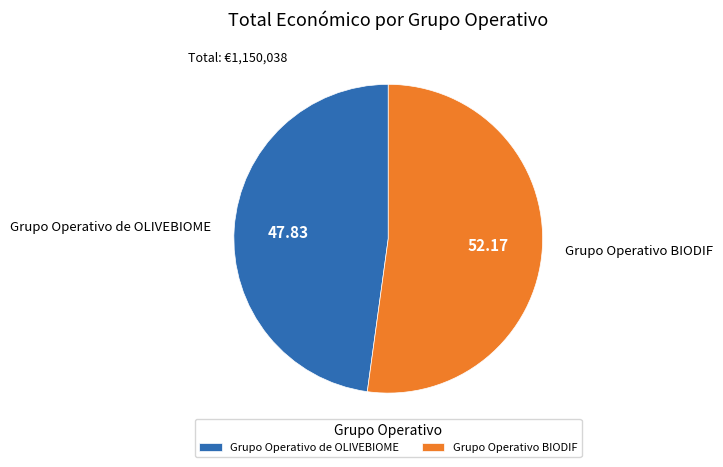

Is it true that Grupo Operativo de OLIVEBIOME is 62% of the pie?

False